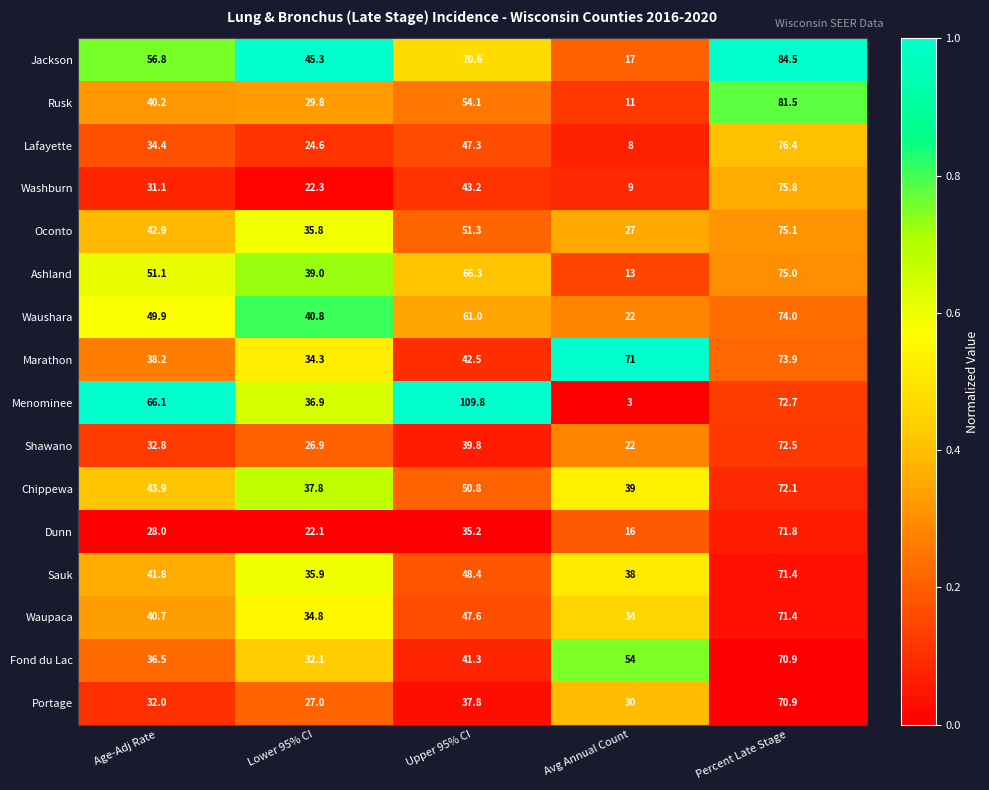

Where is Waushara nearest to the value 48?

Age-Adj Rate